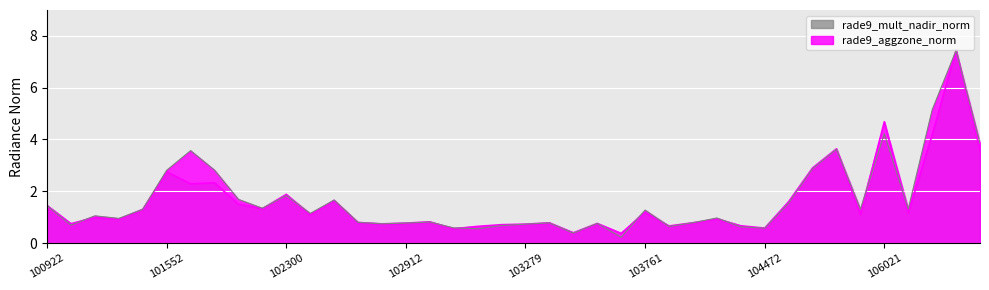

List the labels in order of rade9_mult_nadir_norm value, smallest first.

103643, 103515, 103040, 104472, 103032, 104355, 104112, 103160, 100930, 103279, 102792, 103634, 102912, 103397, 104229, 102671, 102920, 101181, 104236, 101057, 102430, 103761, 101304, 105850, 106032, 102056, 100922, 105487, 102551, 101805, 102300, 101552, 101683, 105662, 101561, 105837, 106569, 106021, 106209, 106388